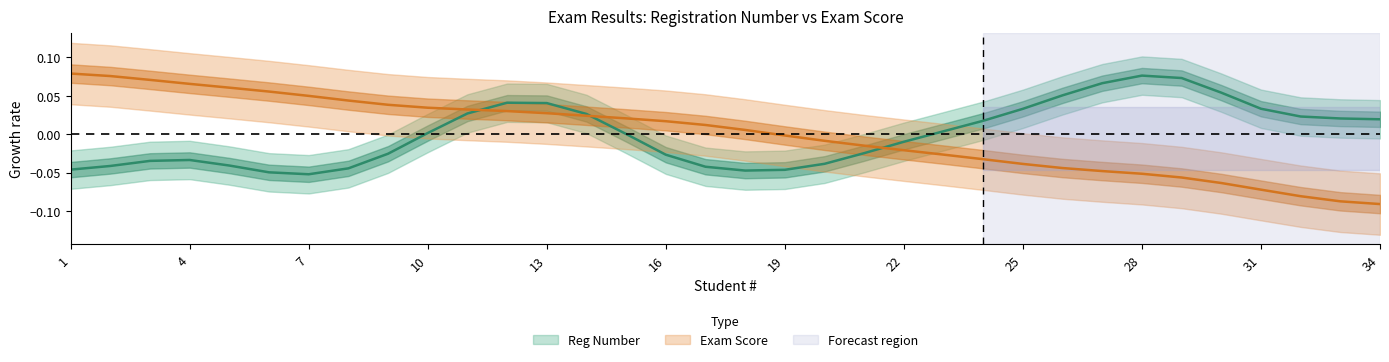

What is the change in value from 11 to 34?

-0.1